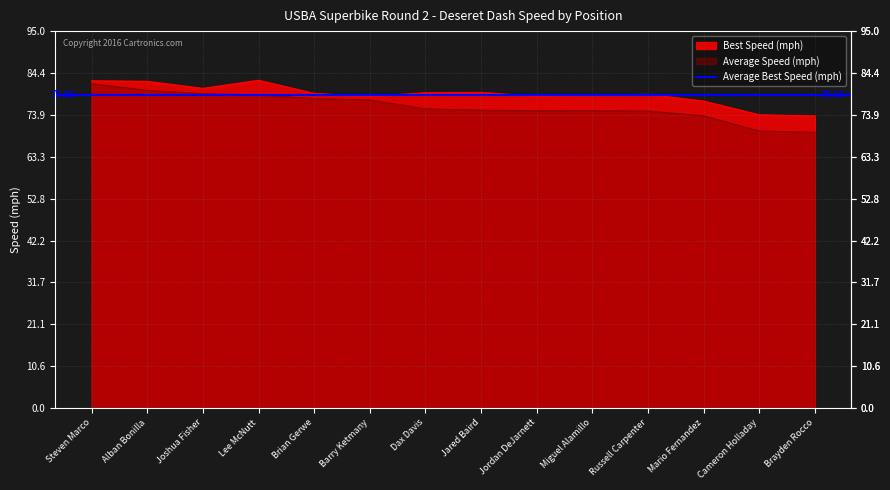

Which series has the widest spread of values?

Average Speed